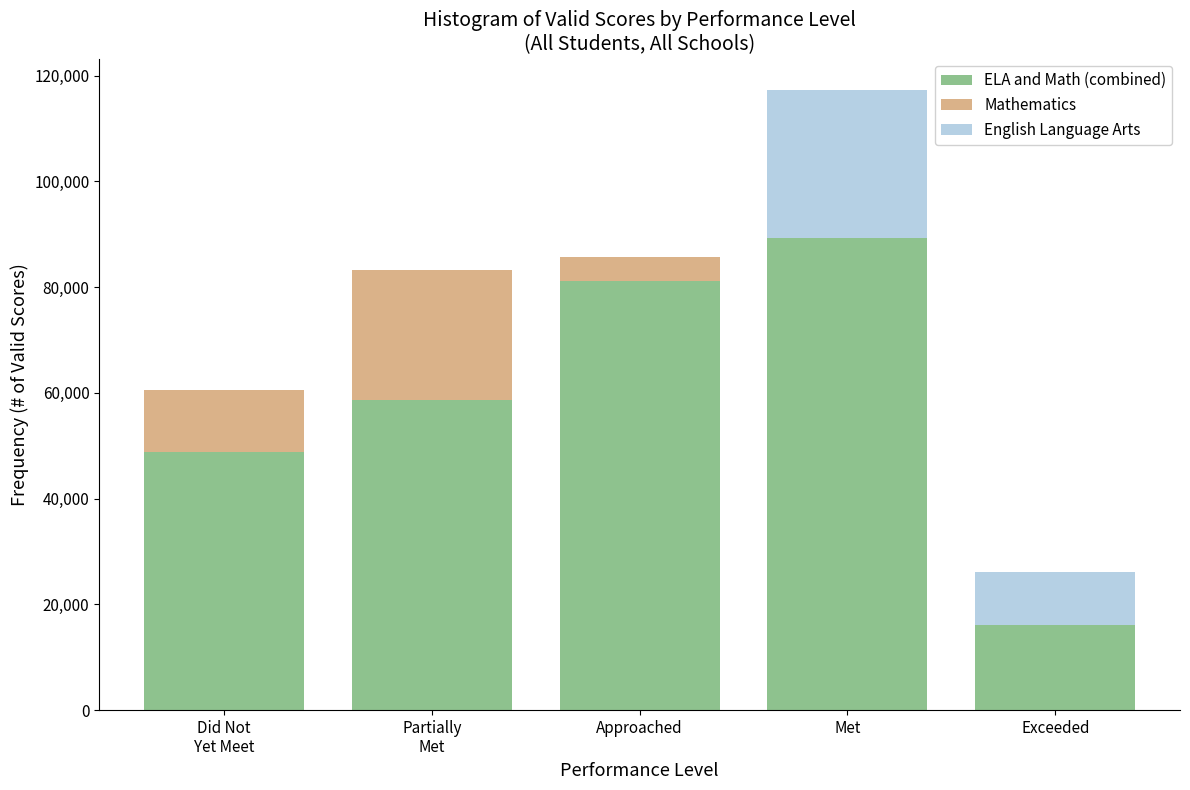

At which category is the sum across all series the highest?

Met